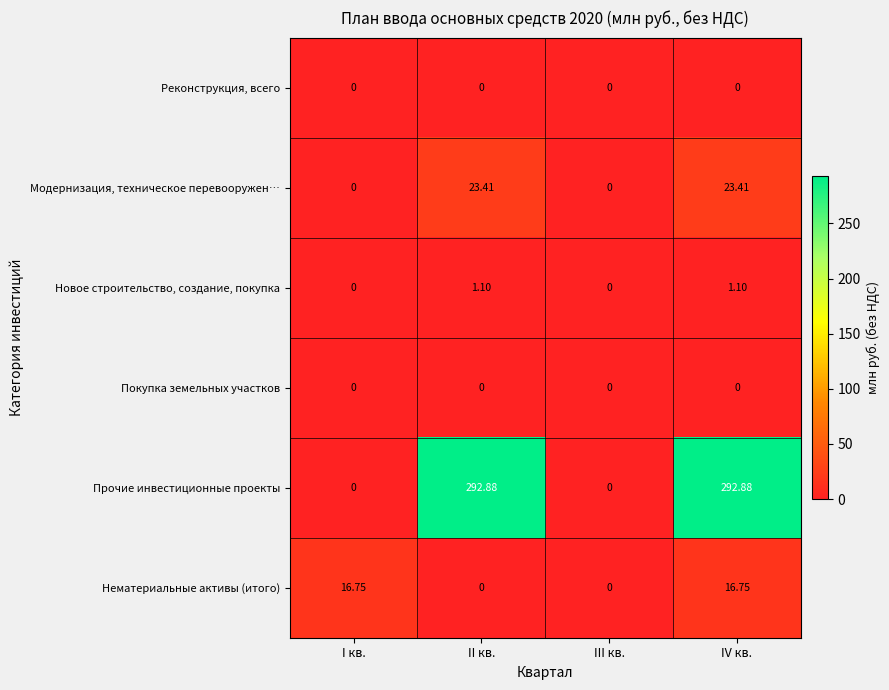

Is the value of Модернизация, техническое перевооружен… at II кв. greater than the value of Новое строительство, создание, покупка at IV кв.?

Yes